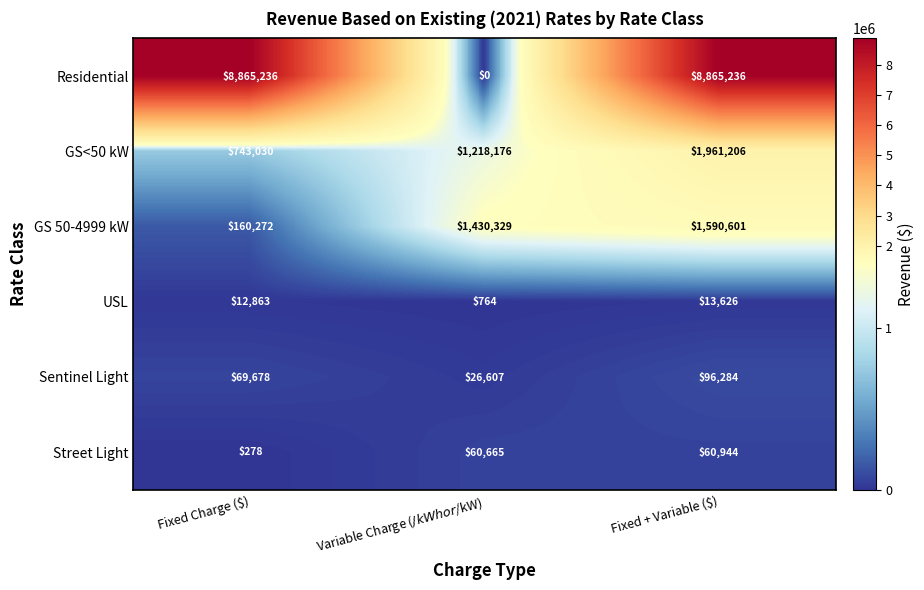

Reading right to left, list all the values displayed in this chart.

Residential: 8865236	0	8865236
GS<50 kW: 1961206	1218176	743030
GS 50-4999 kW: 1590601	1430329	160272
USL: 13626	764	12863
Sentinel Light: 96284	26607	69678
Street Light: 60944	60665	278